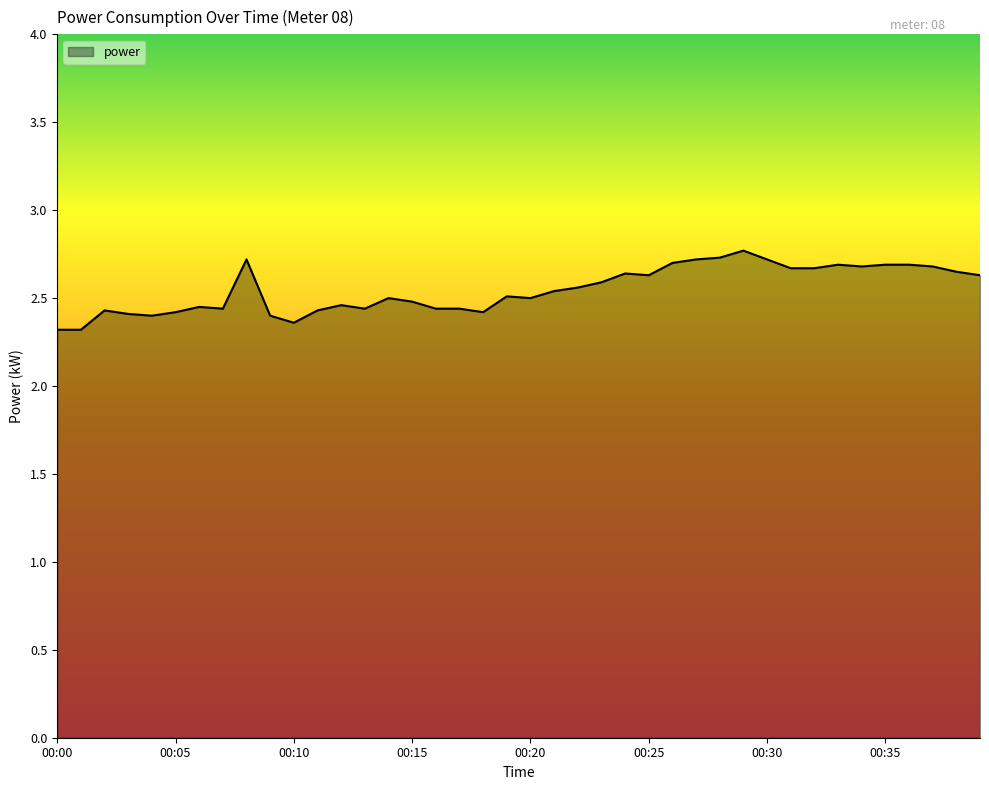

What is the minimum value shown in the chart?

2.3